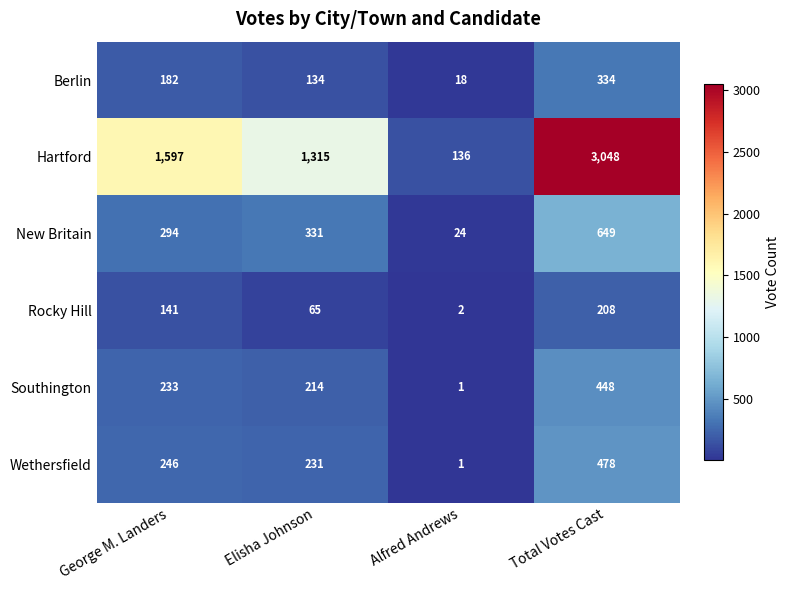

What is the difference between the second highest and second lowest values in the Southington series?

19